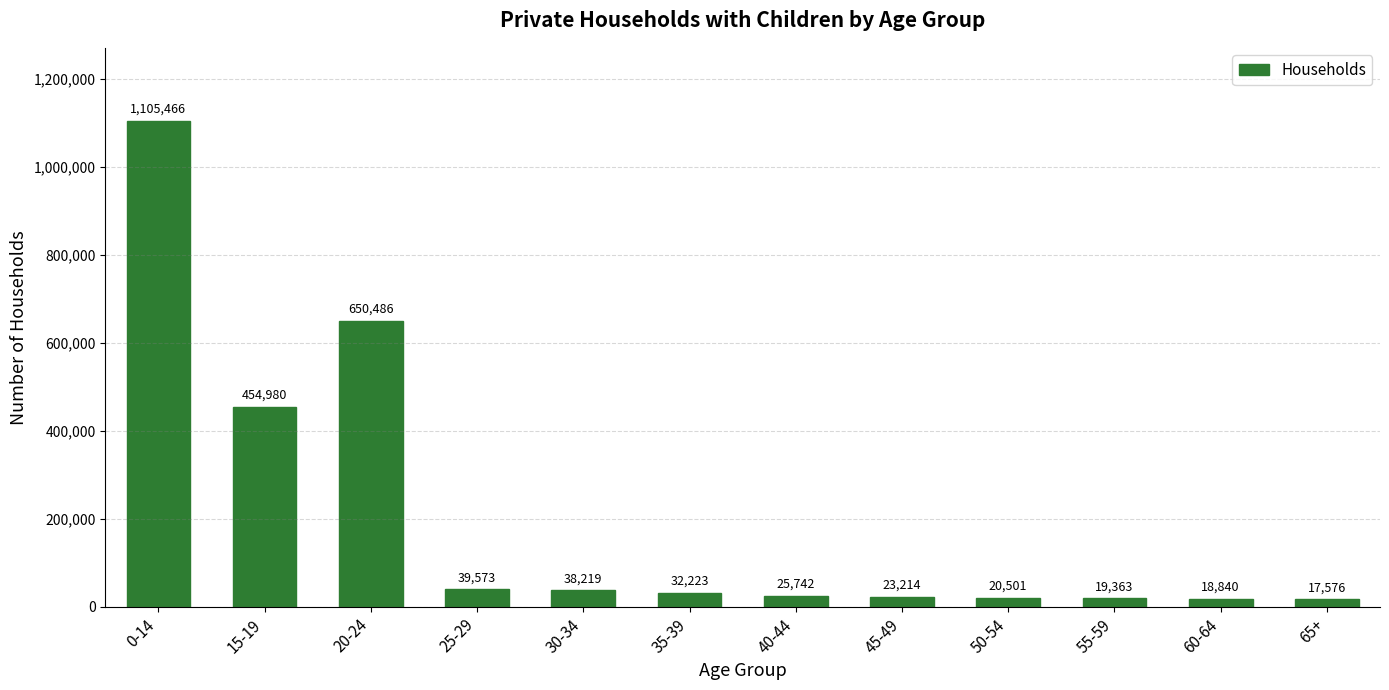

How many data points are less than 32223?

6